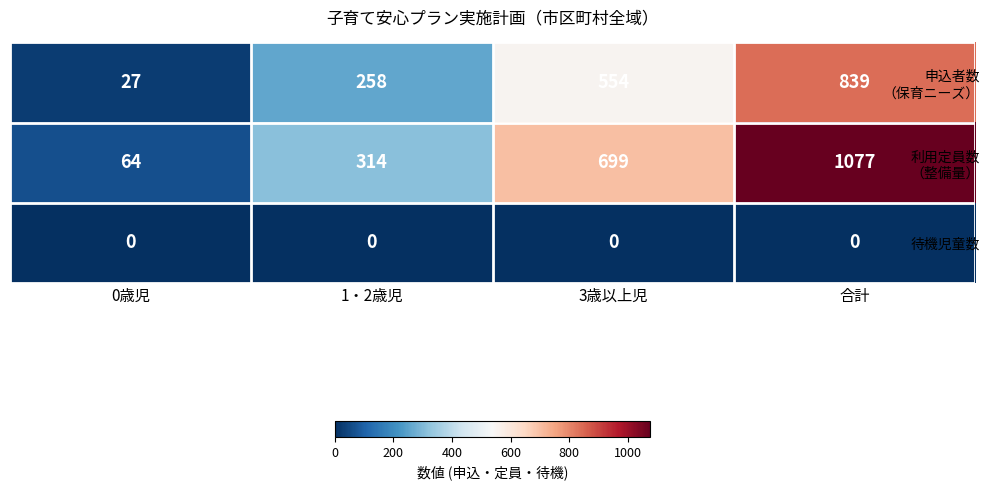

What is the difference between the highest and lowest values at 0歳児?

64